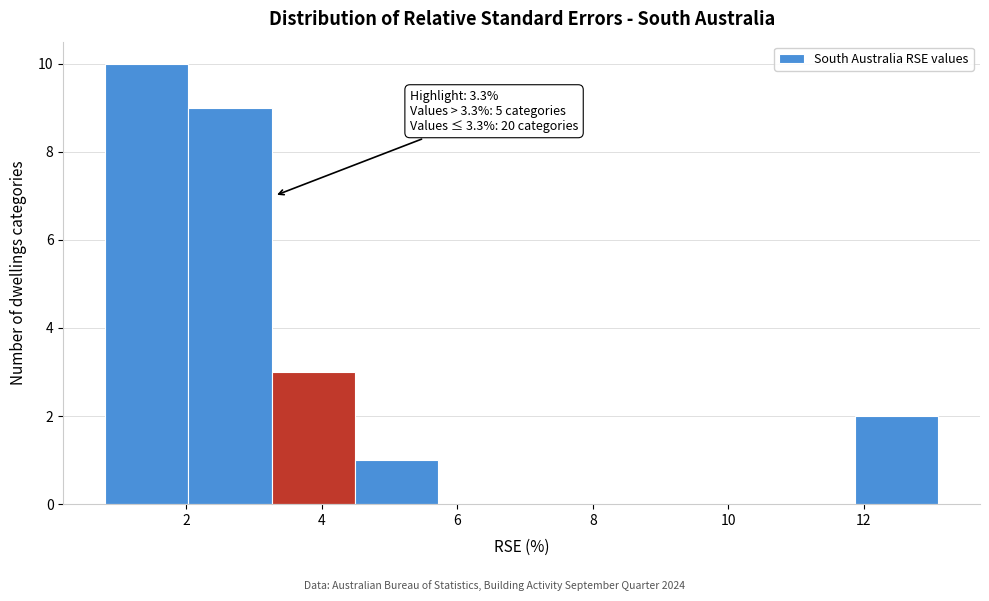

Which range on the x-axis has the tallest bar?

0.8 to 2.0